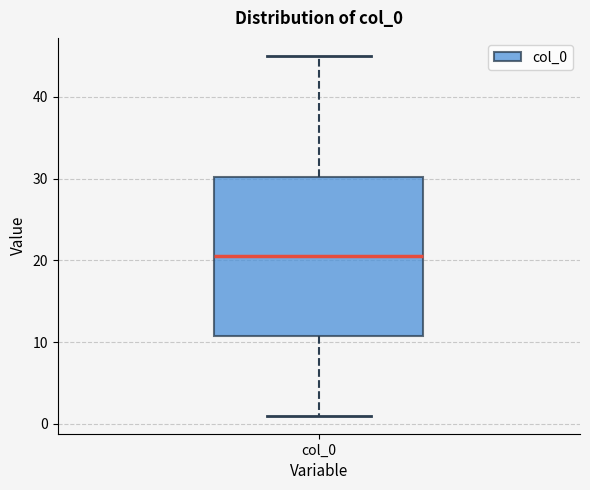

Where does the lower whisker of the box for col_0 end on the y-axis? The values are not printed on the chart, so give them approximately, as read against the axis.

1